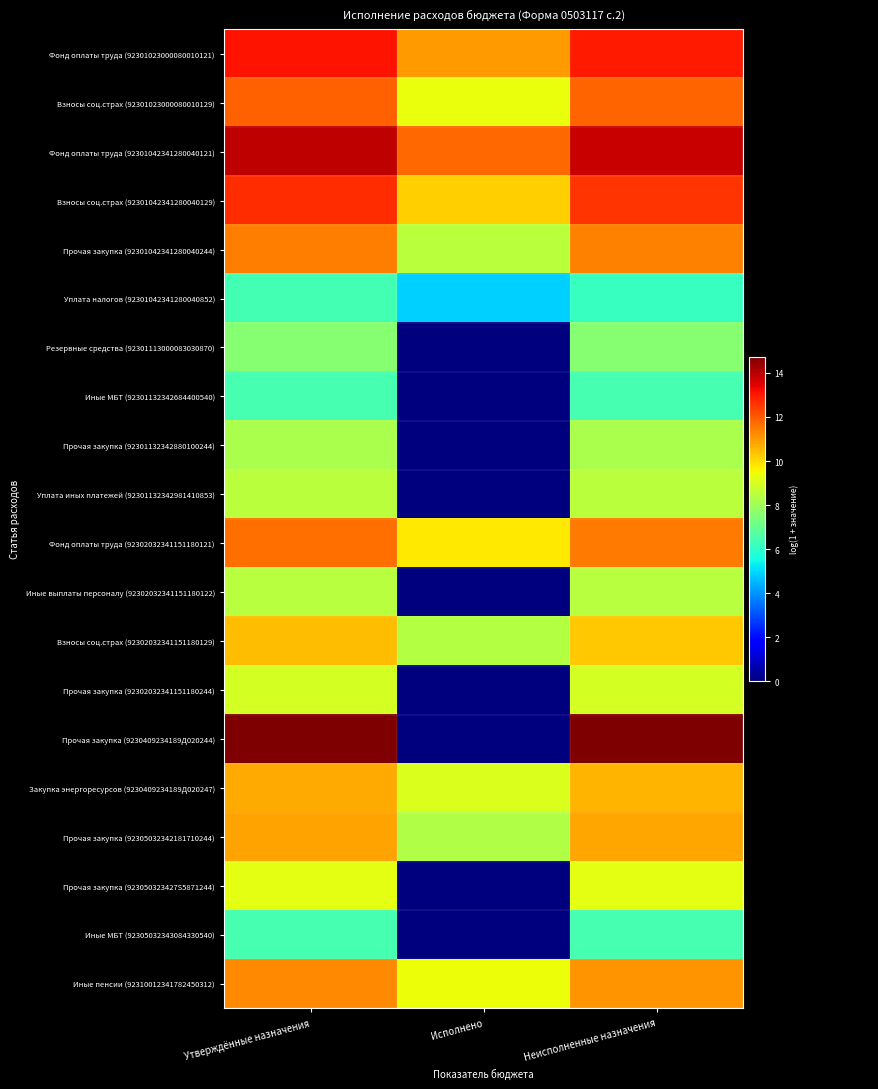

What is the lowest value of the row_12 series?

8.4